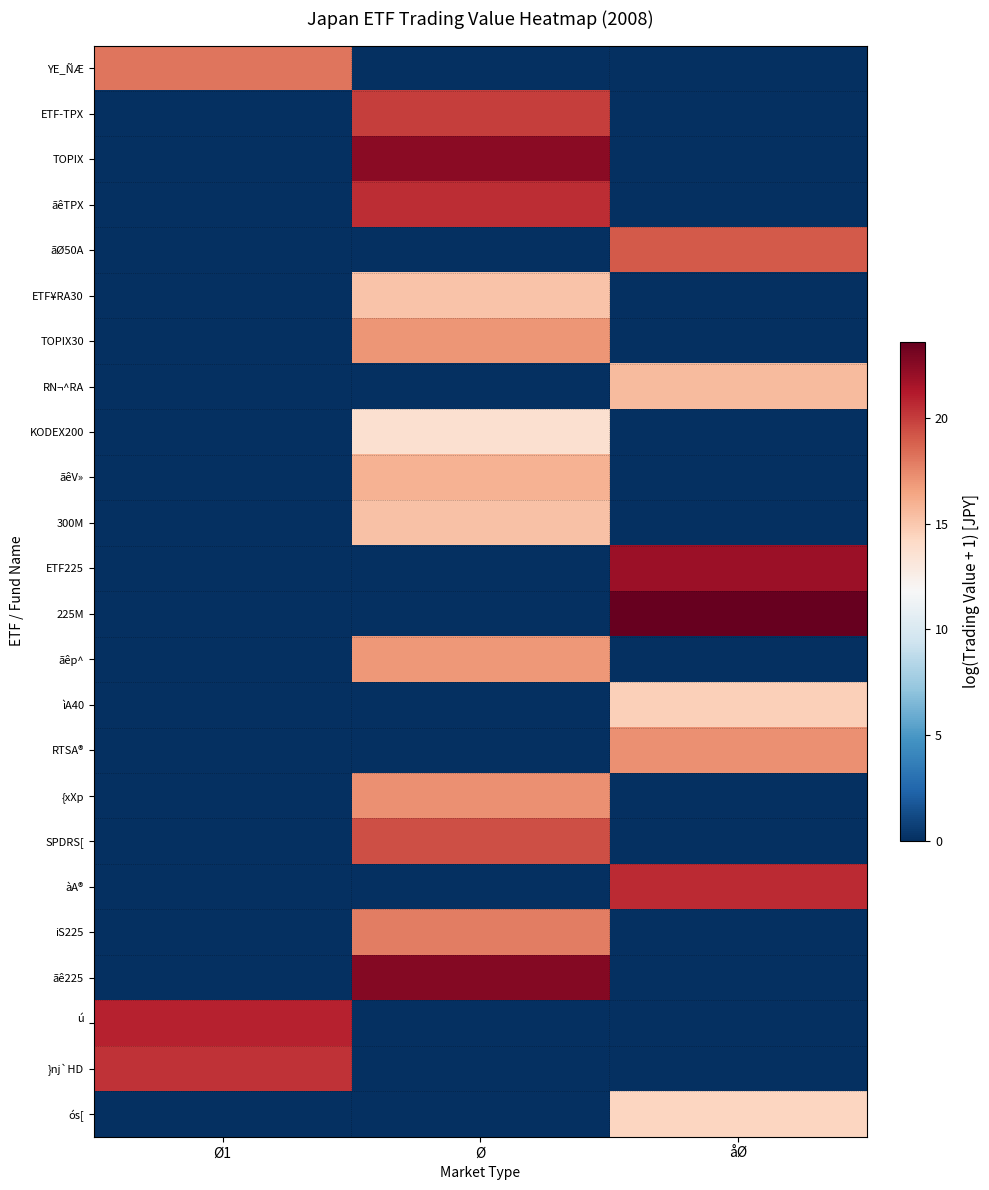

List the series in order of their peak value, highest first.

225M, ãê225, TOPIX, ETF225, ú, àA®, ãêTPX, }nj`HD, ETF-TPX, SPDRS[, ãØ50A, YE_ÑÆ, iS225, RTSA®, {xXp, TOPIX30, ãêp^, ãêV», RN¬^RA, 300M, ETF¥RA30, ìA40, ós[, KODEX200